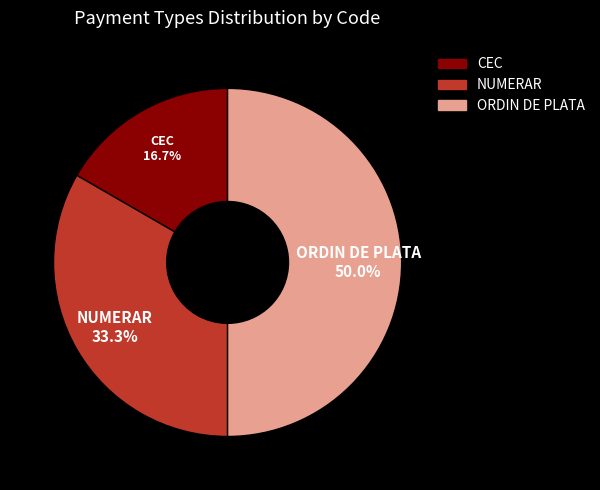

Is NUMERAR the majority of the pie?

No